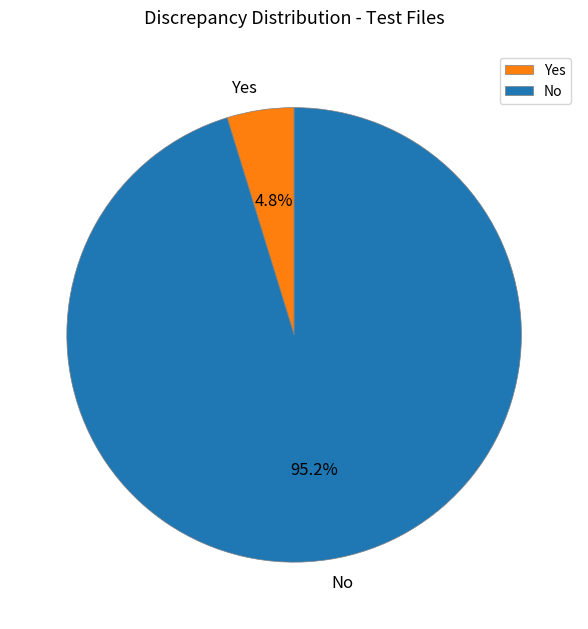

What is the majority slice?

No